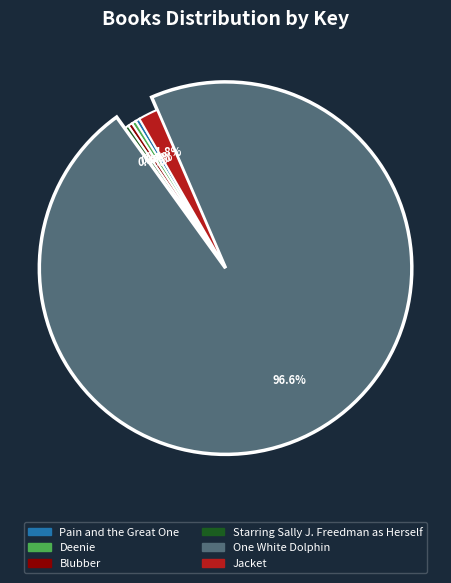

What is the change in value from Deenie to Blubber?

-2